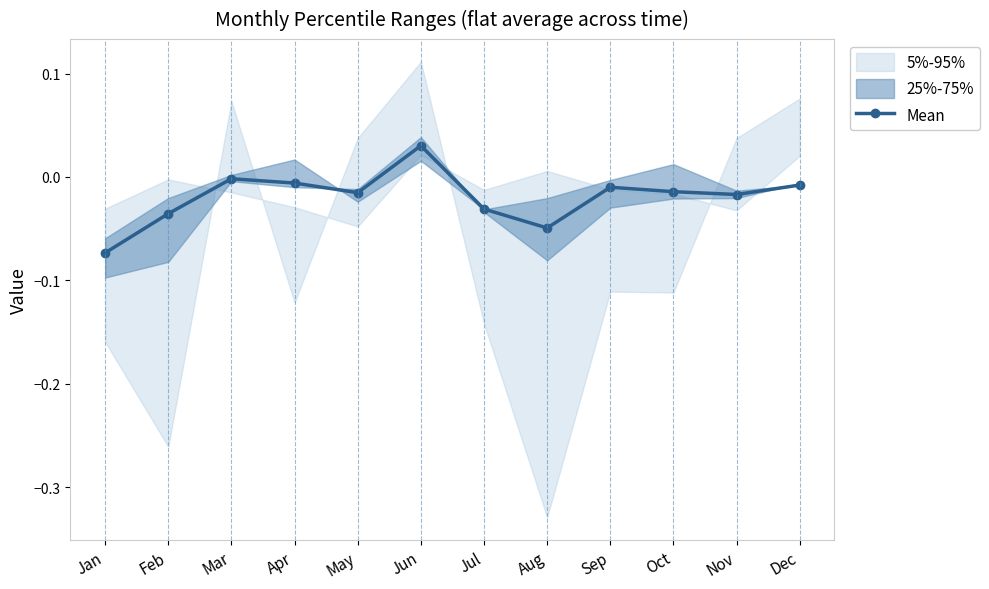

How many lines are shown in the chart?

1